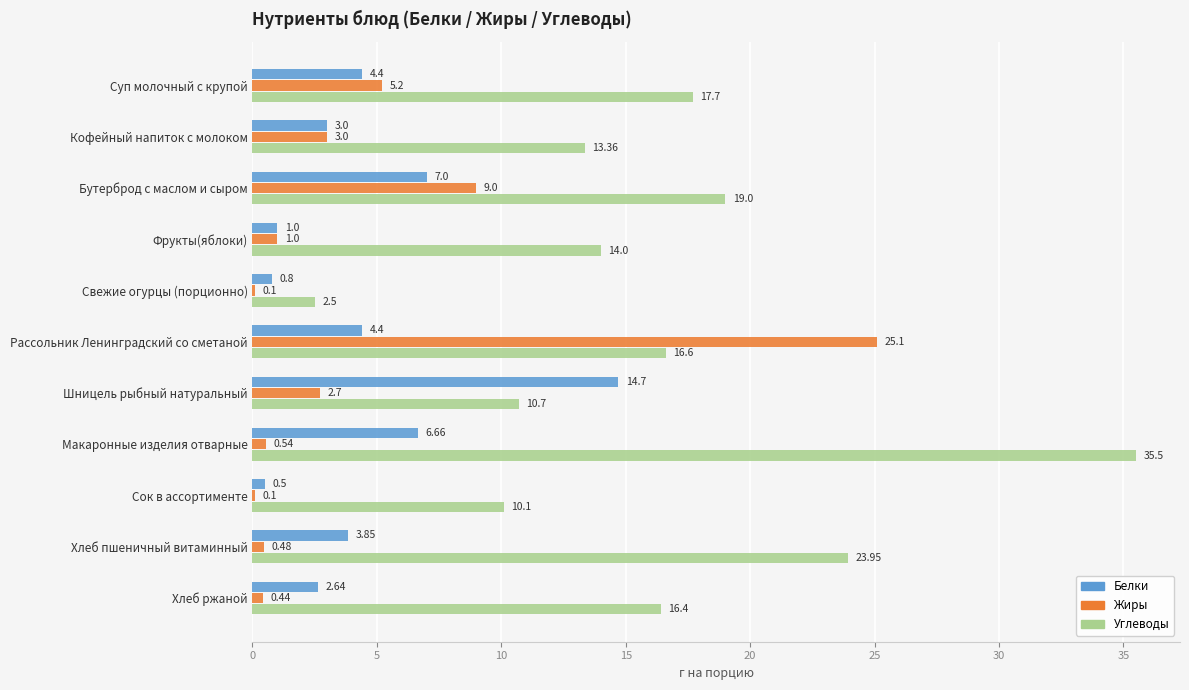

At which category is the sum across all series the highest?

Рассольник Ленинградский со сметаной